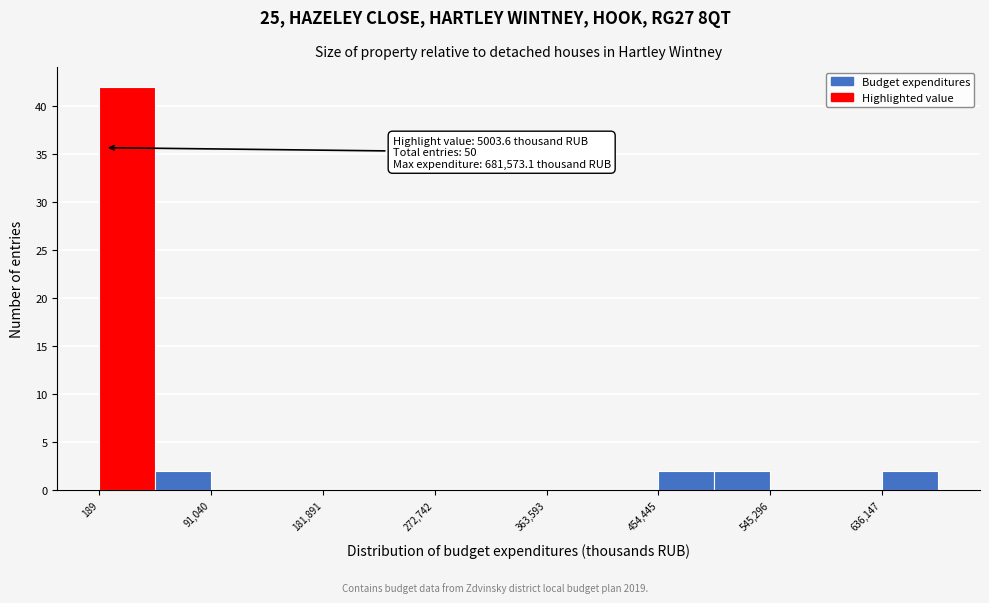

Over which range of the x-axis is the bar tallest?

0 to 50000